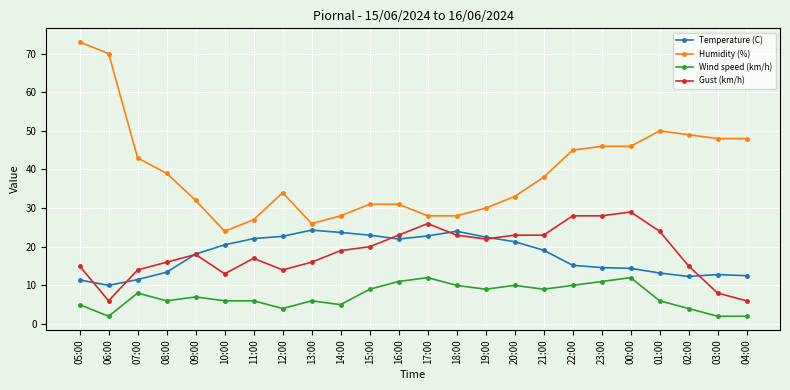

At how many categories does at least one series exceed 13?

24